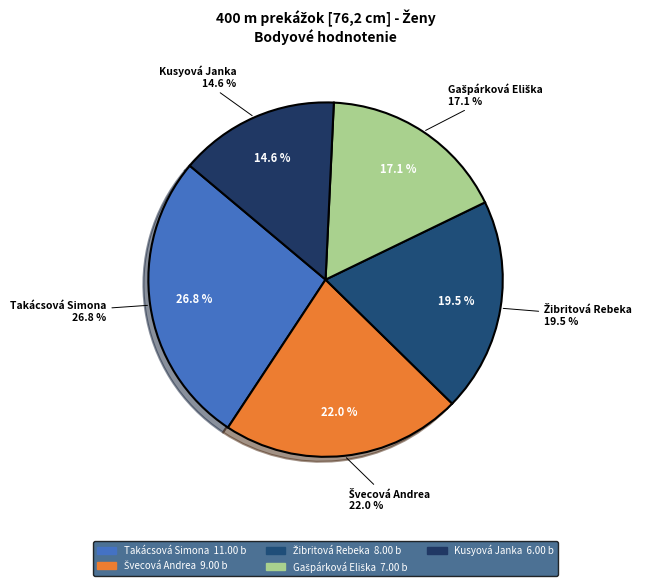

How many segments does this pie chart have?

5